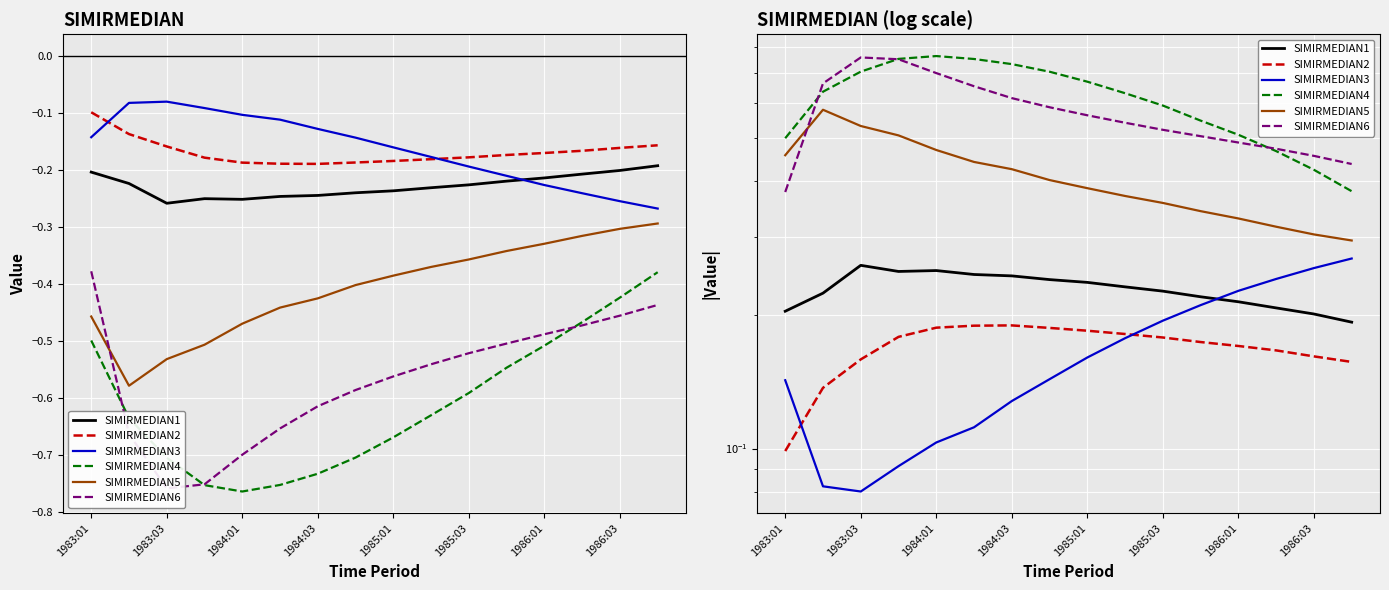

What are all the series names shown in the legend?

SIMIRMEDIAN1, SIMIRMEDIAN2, SIMIRMEDIAN3, SIMIRMEDIAN4, SIMIRMEDIAN5, SIMIRMEDIAN6